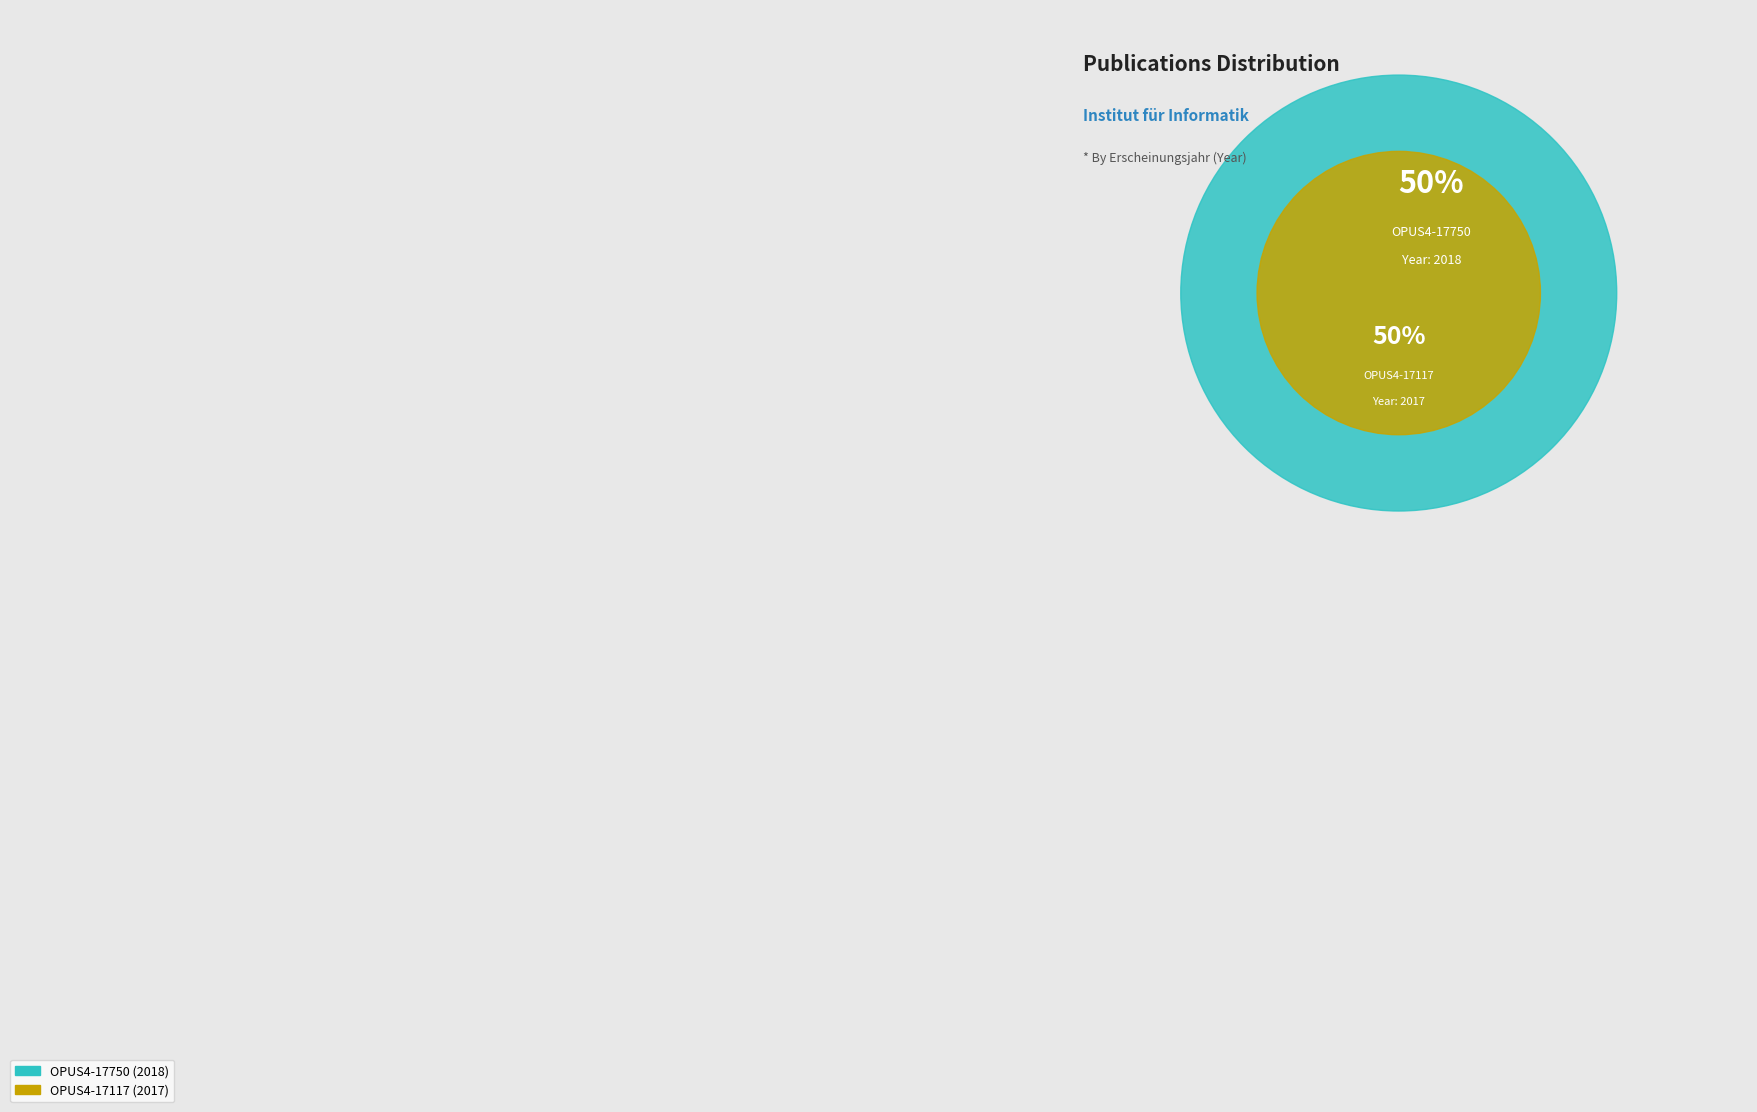

Which has a higher value, OPUS4-17750 or OPUS4-17117?

OPUS4-17750